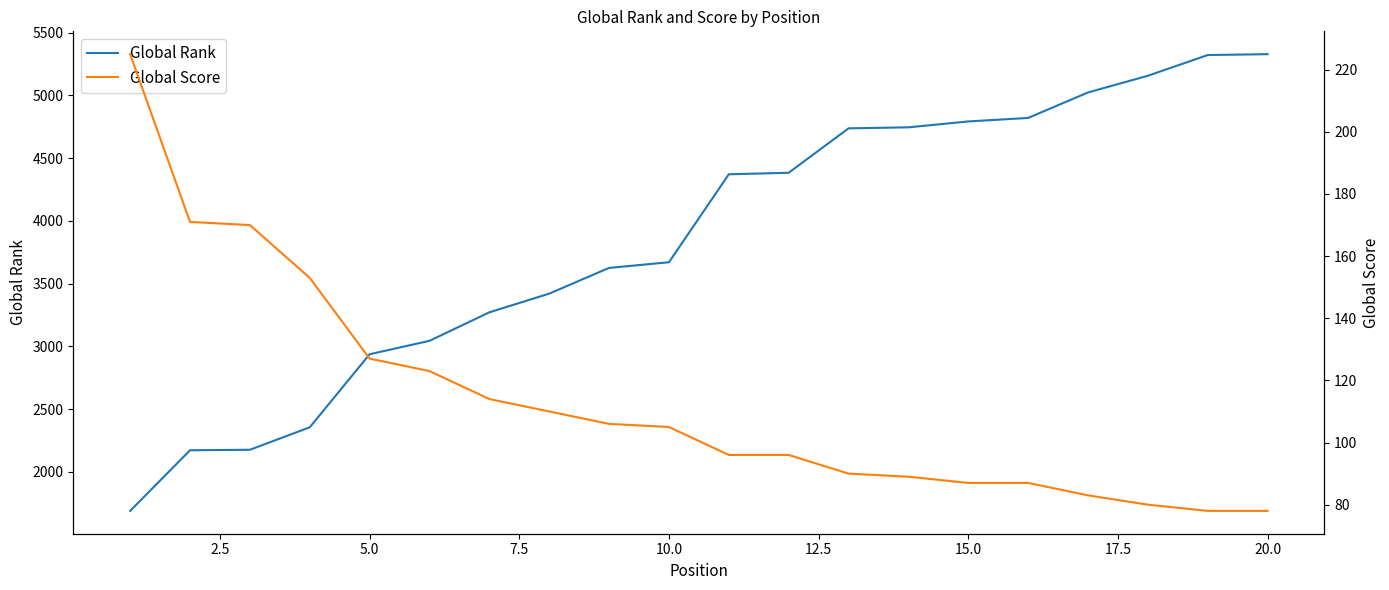

How many data points in Global Rank are above 4372?

9